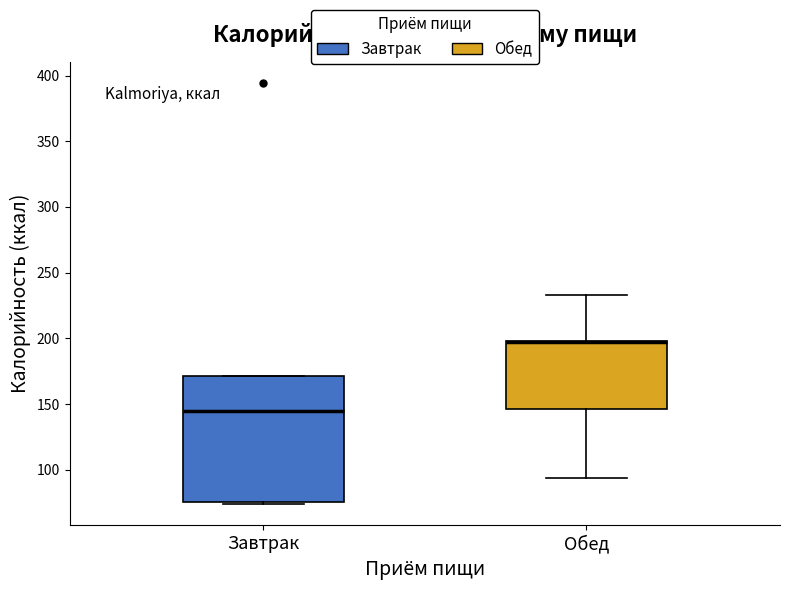

Which box is the tallest, from its lower edge to its upper edge?

Завтрак